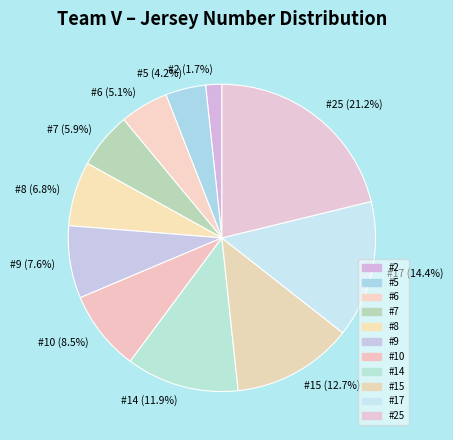

How many slices are in this pie chart?

11